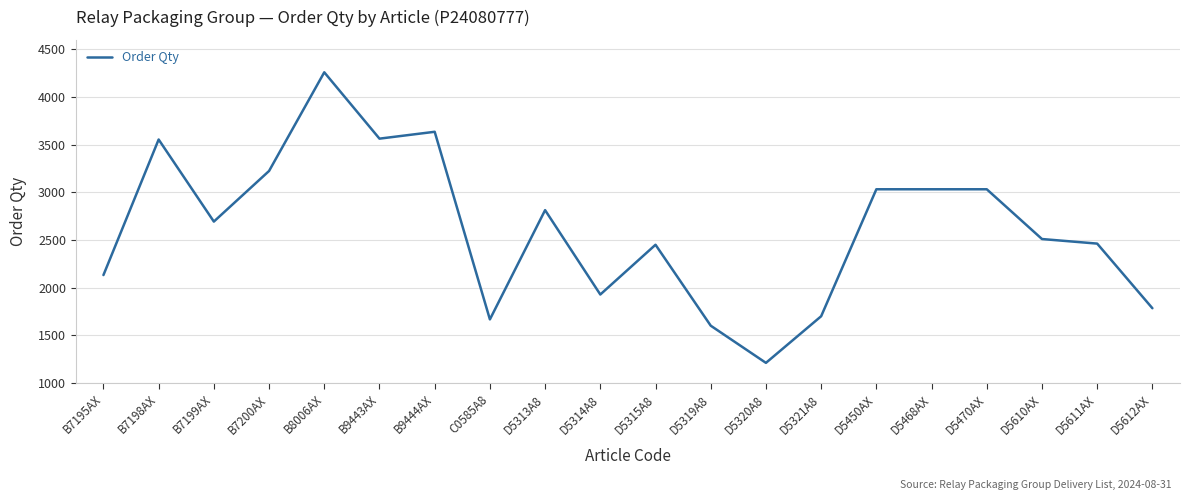

At which category does the data reach its first local valley?

B7199AX